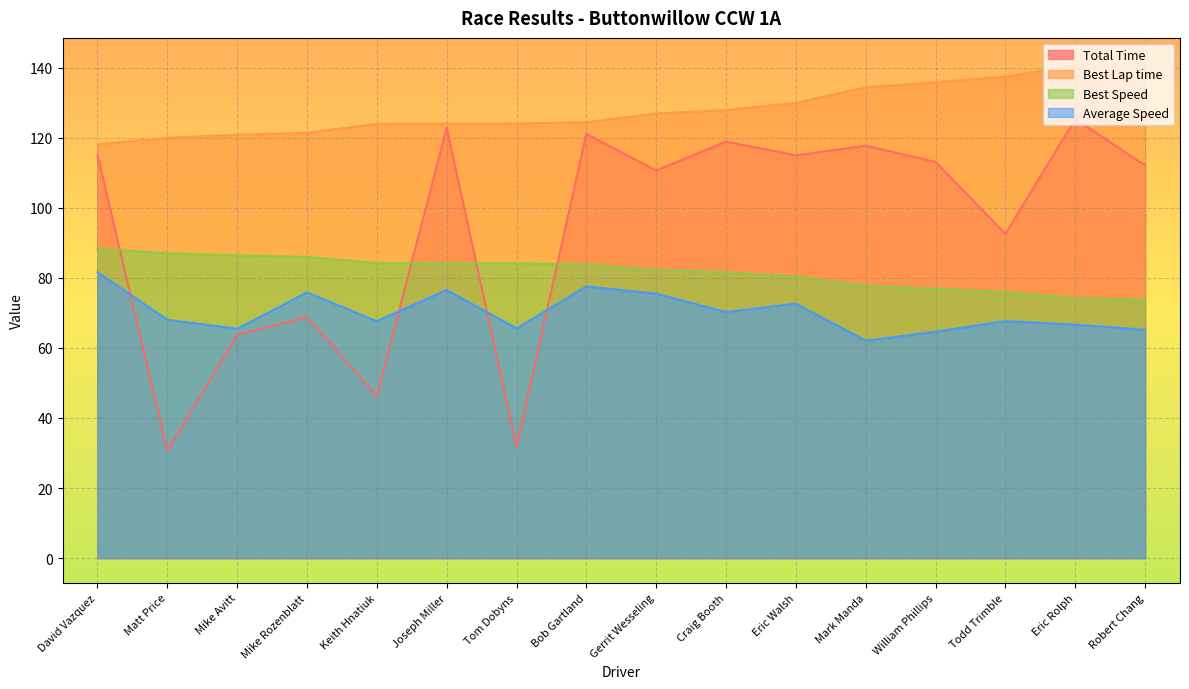

What is the label of the 10th point from the left?

Craig Booth